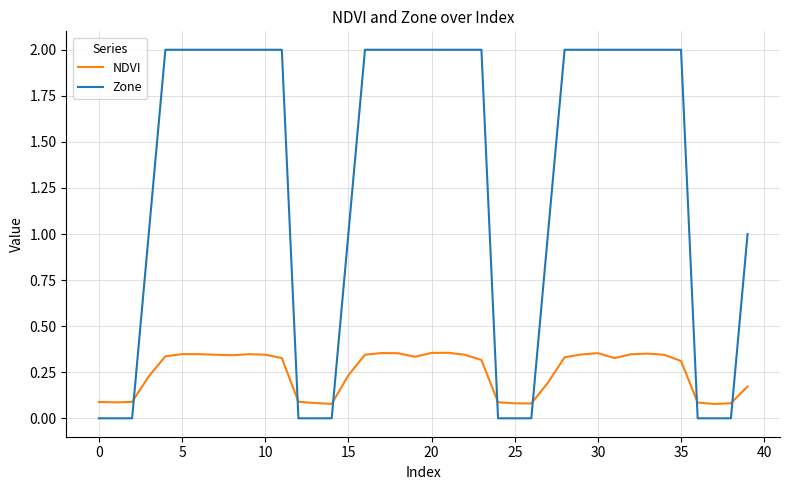

Which series has the largest total across all categories?

Zone